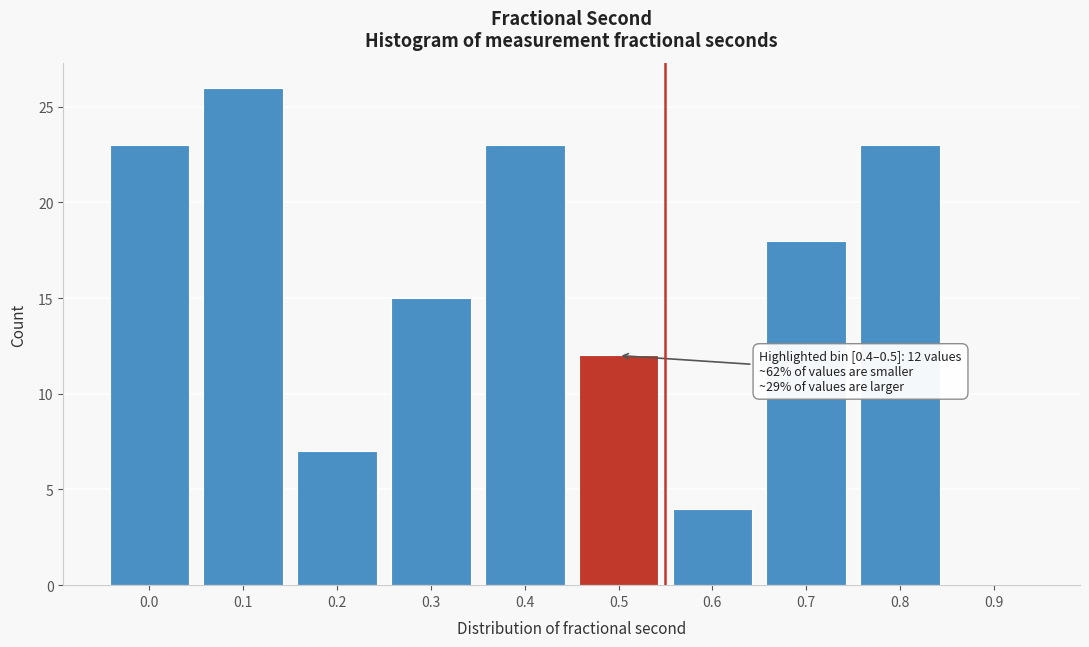

Reading left to right, what are all the values shown in this chart?

0.0=23	0.1=26	0.2=7	0.3=15	0.4=23	0.5=12	0.6=4	0.7=18	0.8=23	0.9=0